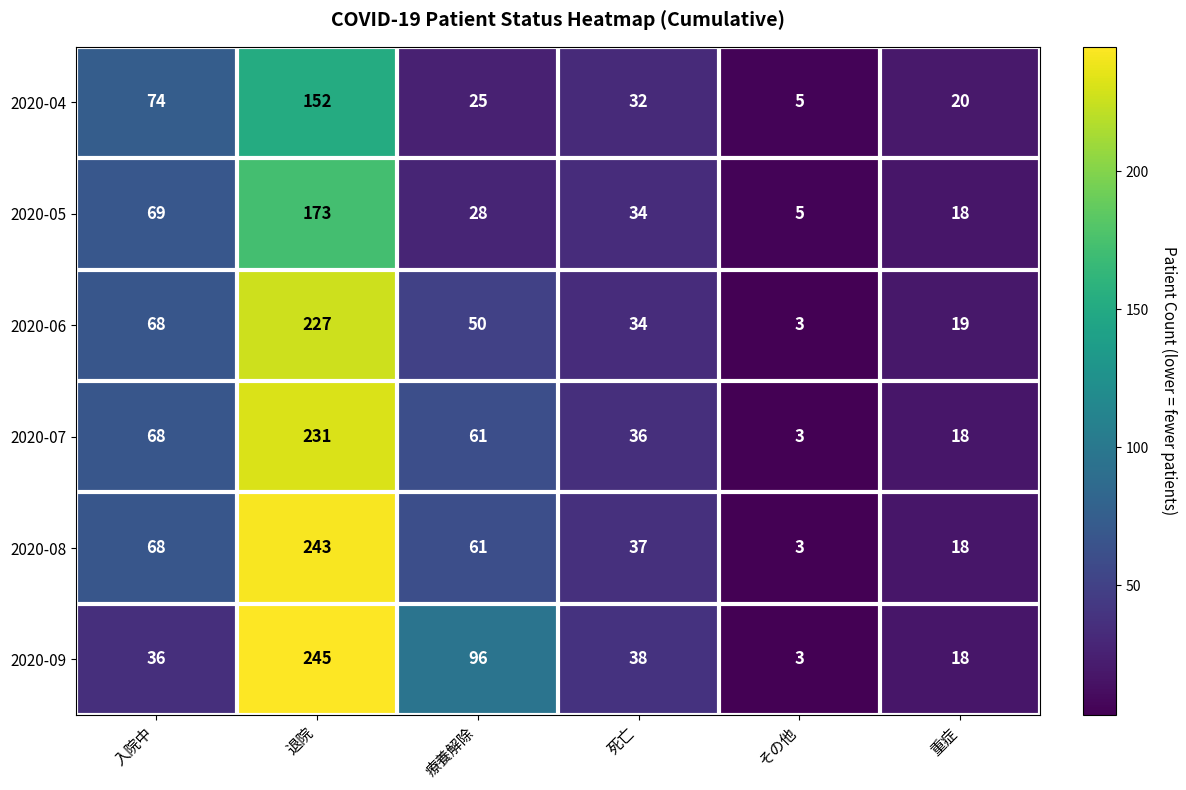

What is the spread (max minus min) of values at 死亡?

6